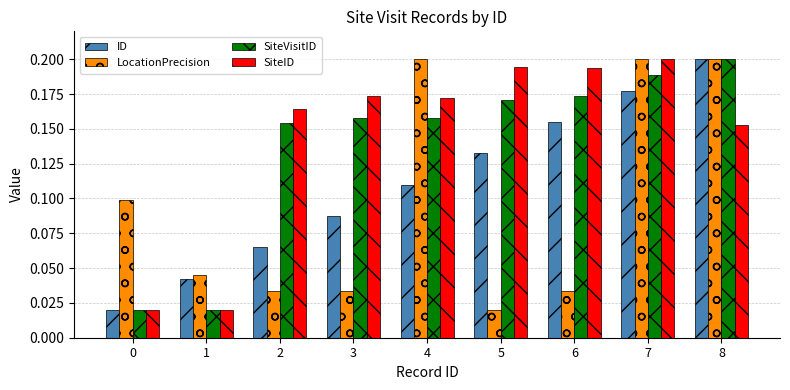

Between 3 and 7, which series saw the biggest shift?

LocationPrecision